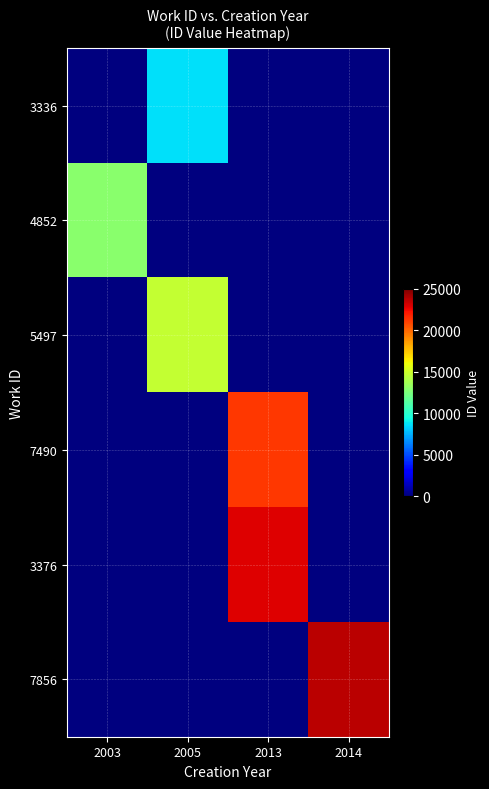

Which series has the largest total across all categories?

7856